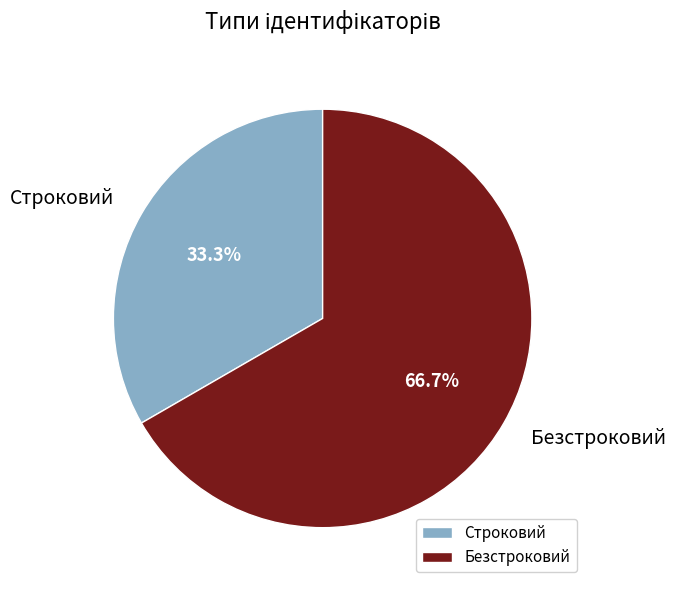

What percentage is the Строковий slice, to the nearest percent?

33%